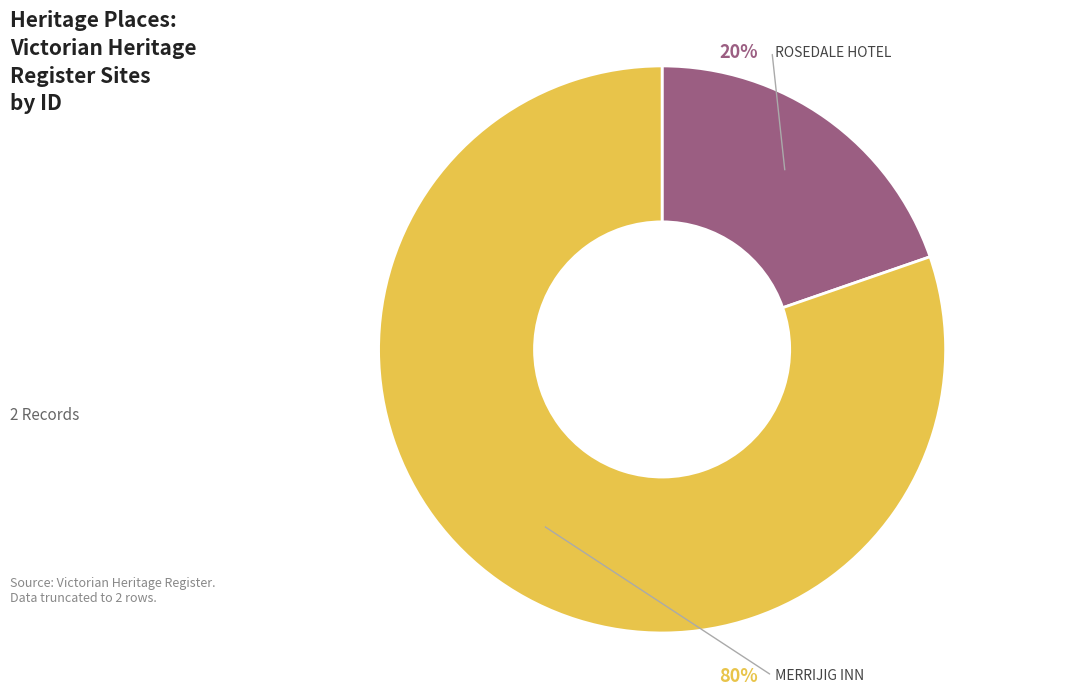

Is there any slice that represents more than half of the pie?

Yes